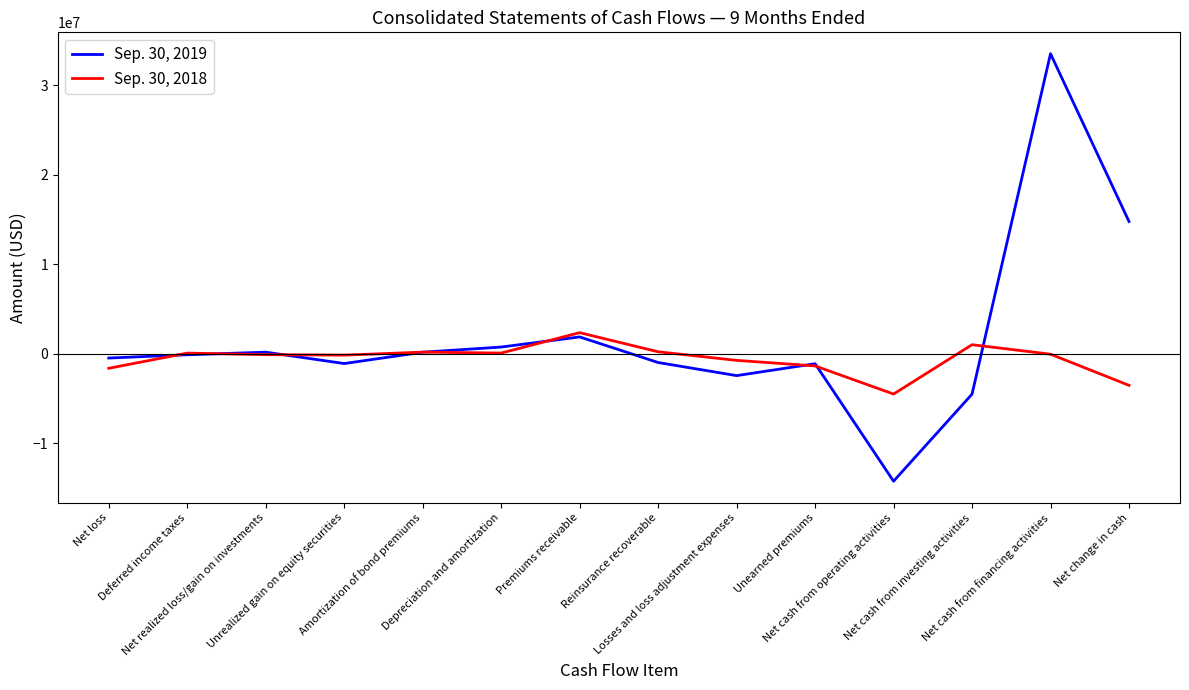

What is the minimum value shown in the chart?

-14236706